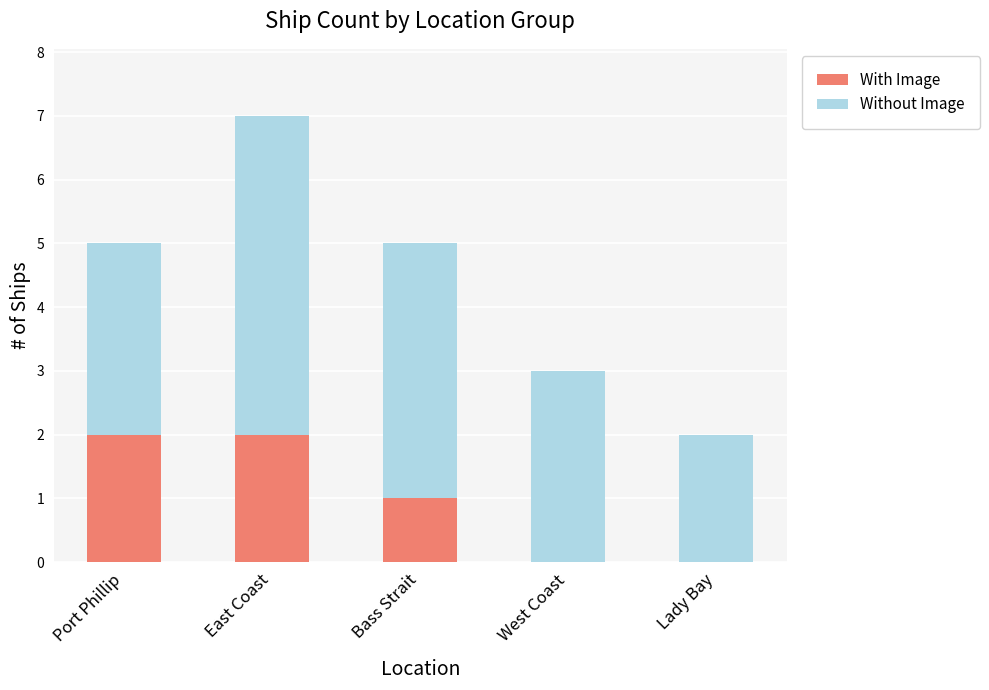

What is the total value across all series at East Coast?

7